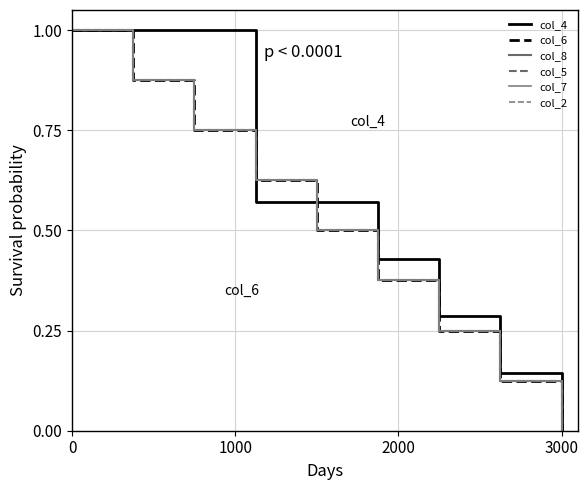

How many intersections are there between col_4 and col_2?

2